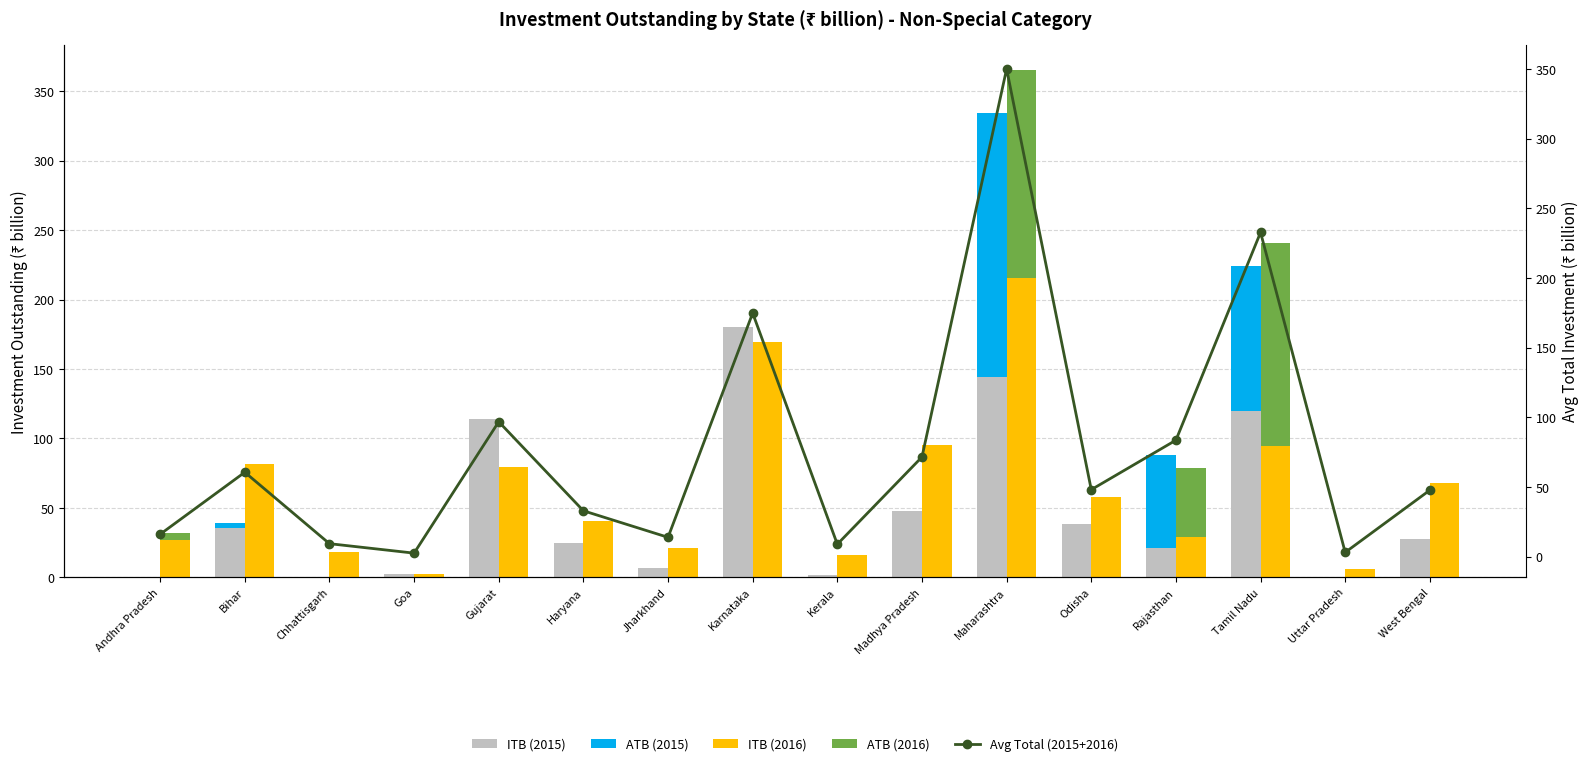

The value of ATB (2016) at Gujarat is 81.9. True or false?

False